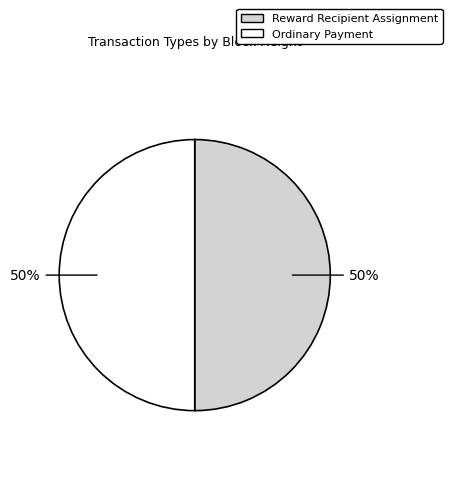

To the nearest percent, what is the average slice percentage?

50%